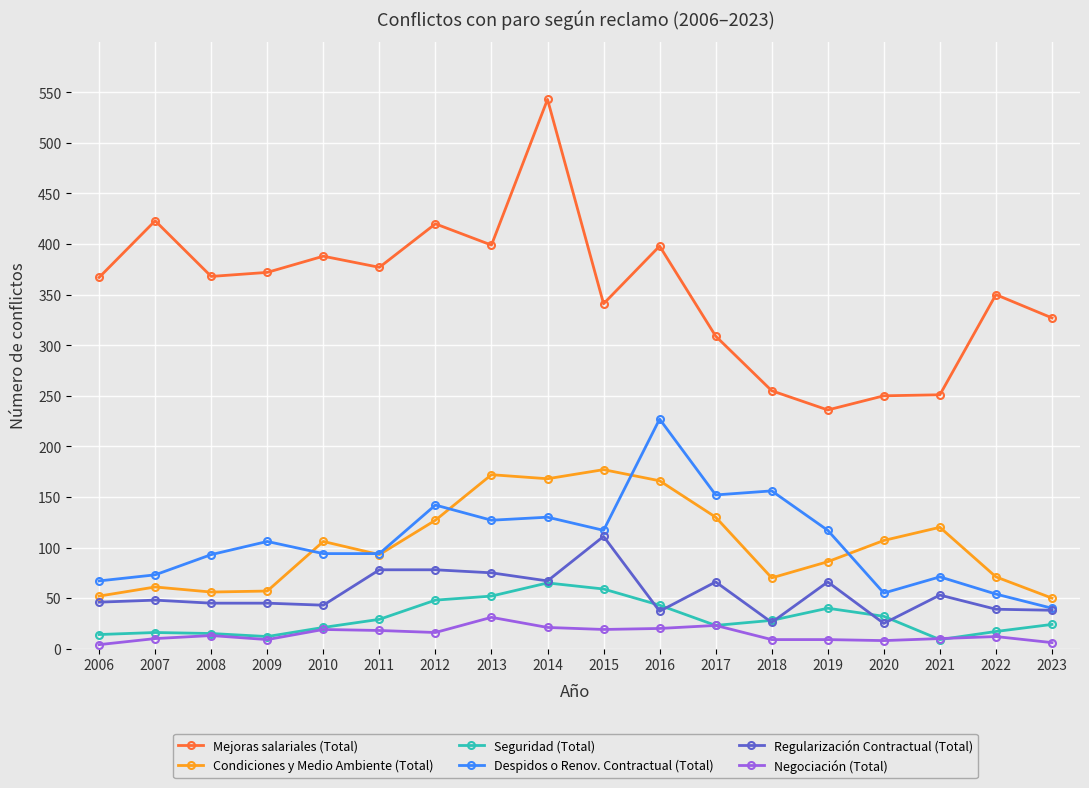

Rank the series by their maximum value, from lowest to highest.

Negociación (Total), Seguridad (Total), Regularización Contractual (Total), Condiciones y Medio Ambiente (Total), Despidos o Renov. Contractual (Total), Mejoras salariales (Total)